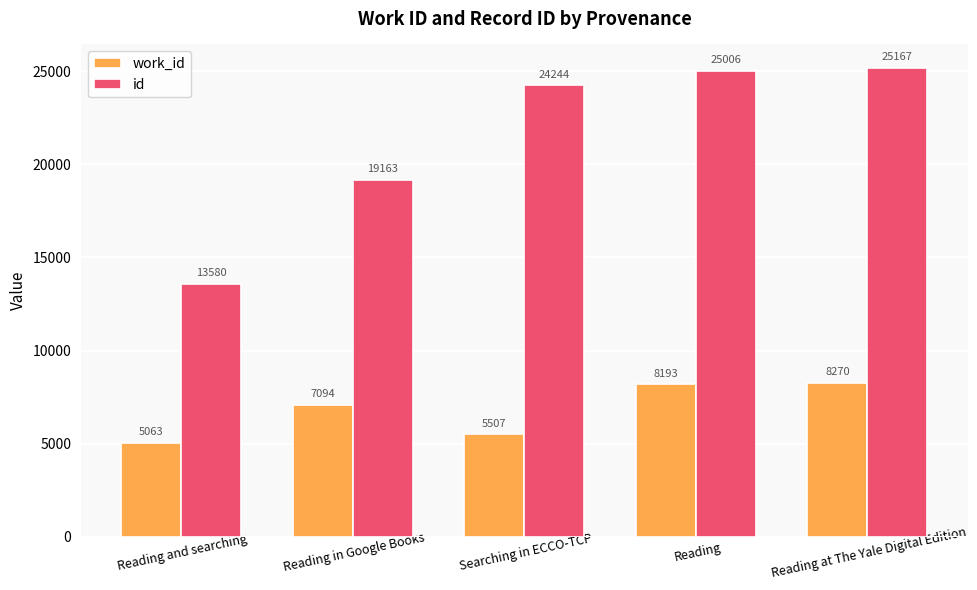

At how many categories does at least one series exceed 9986?

5